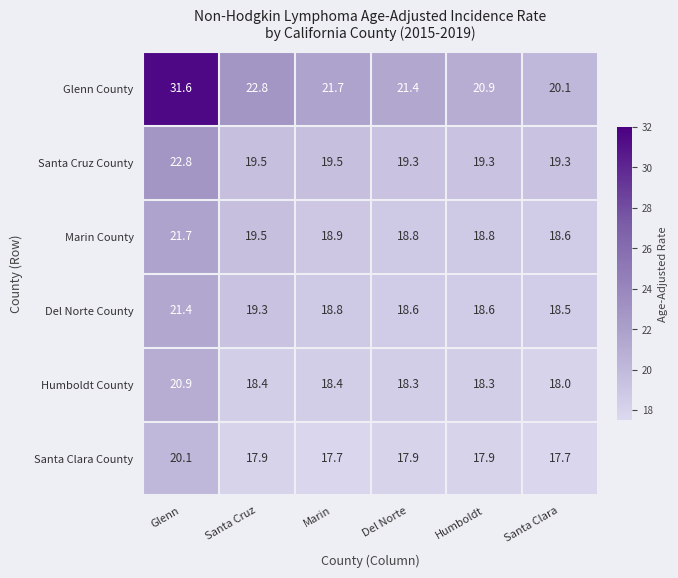

What is the minimum value shown in the chart?

17.7